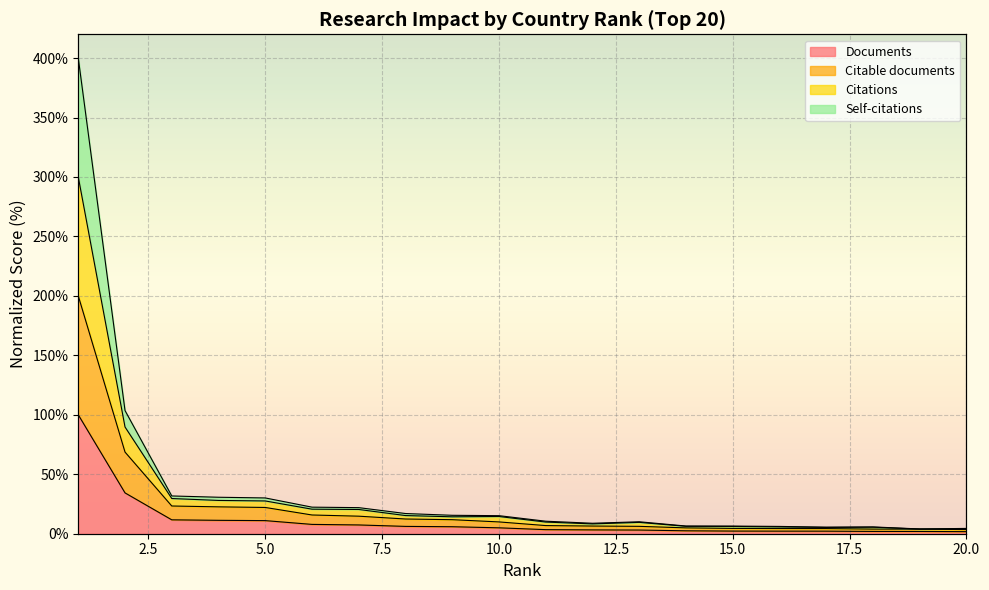

How many distinct data groups are displayed?

4